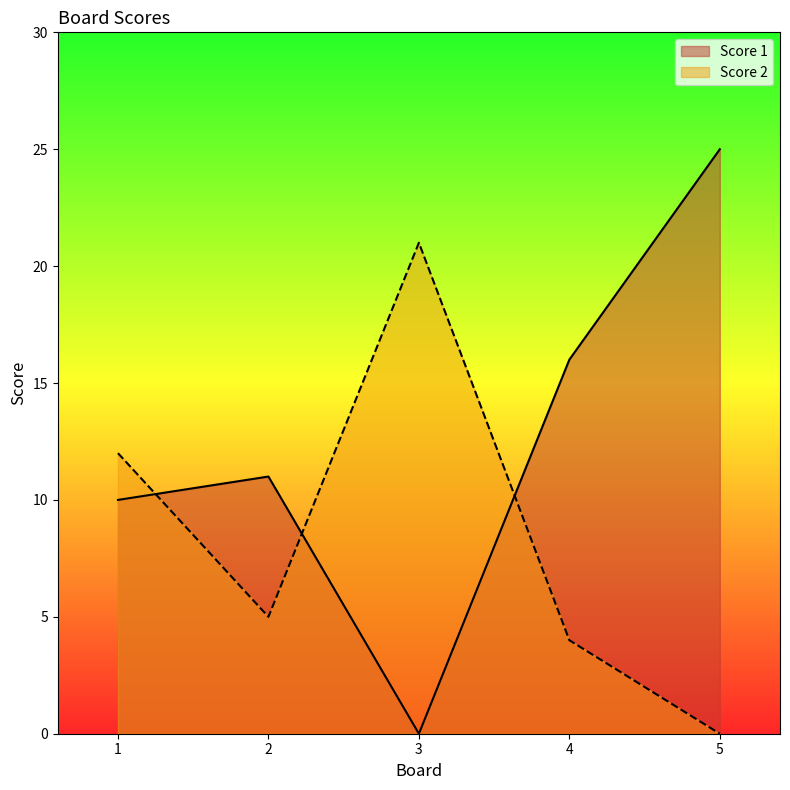

Reading left to right, what are all the values shown in this chart?

Score 1: 1=10	2=11	3=0	4=16	5=25
Score 2: 1=12	2=5	3=21	4=4	5=0